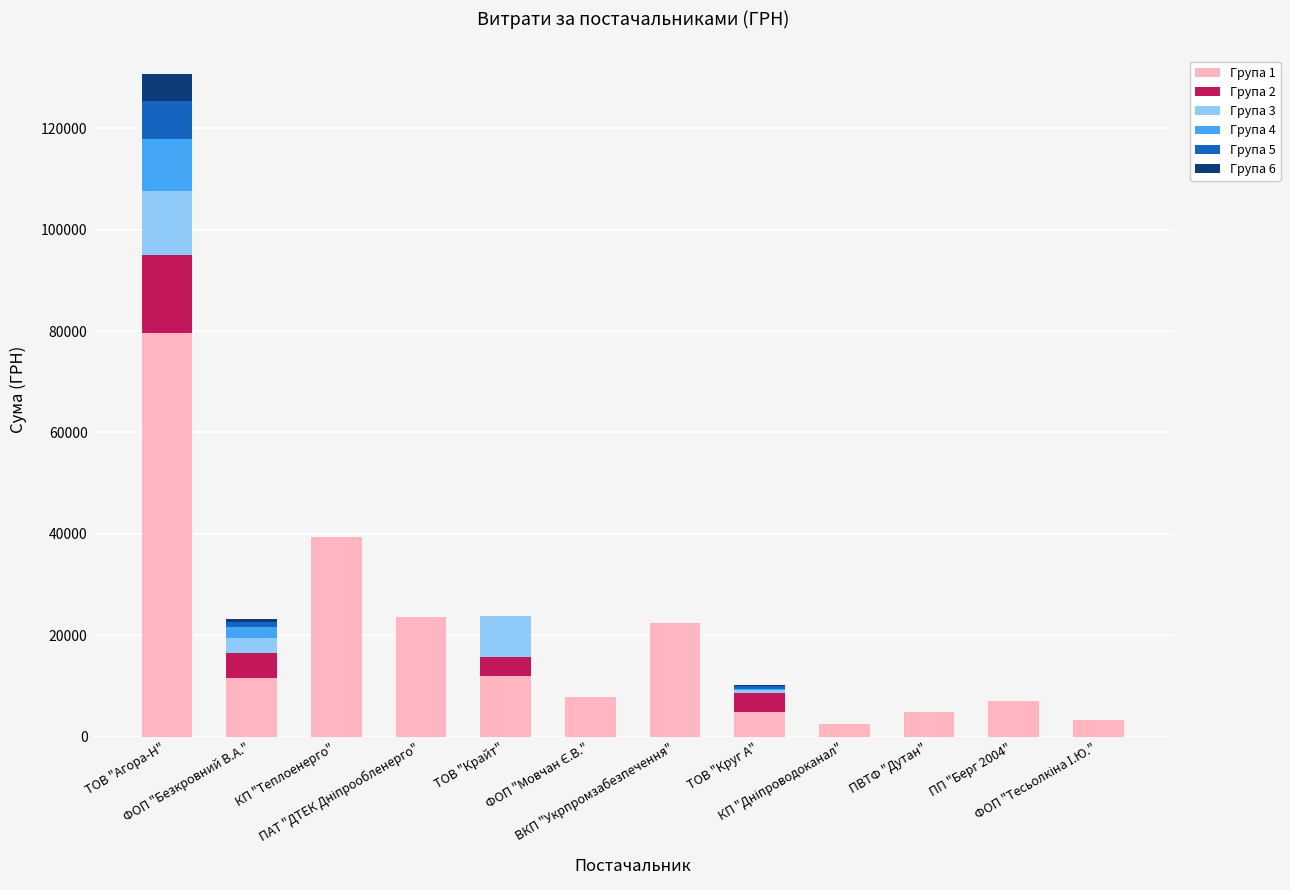

How many data points in Група 1 are above 11580?

6